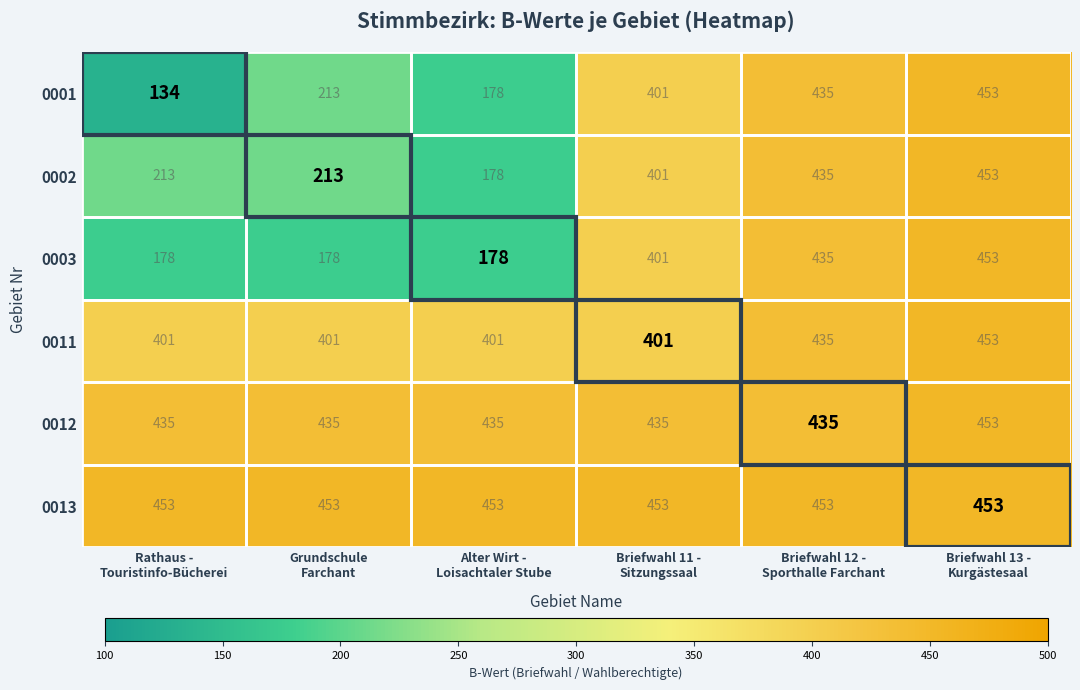

Which series has the largest total across all categories?

0013